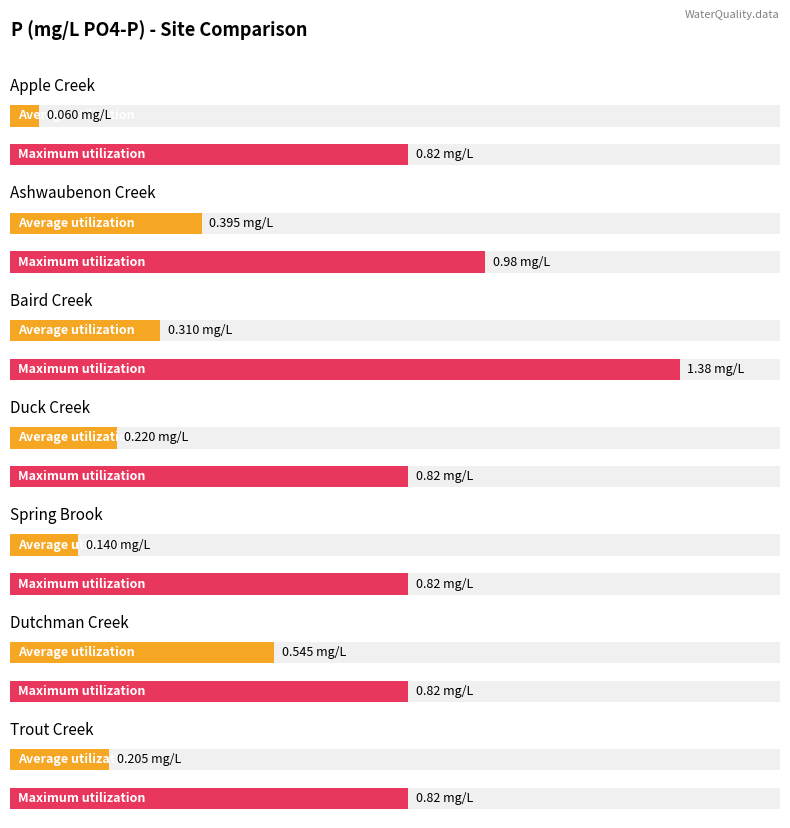

What is the label of the 5th bar from the right?

Baird Creek